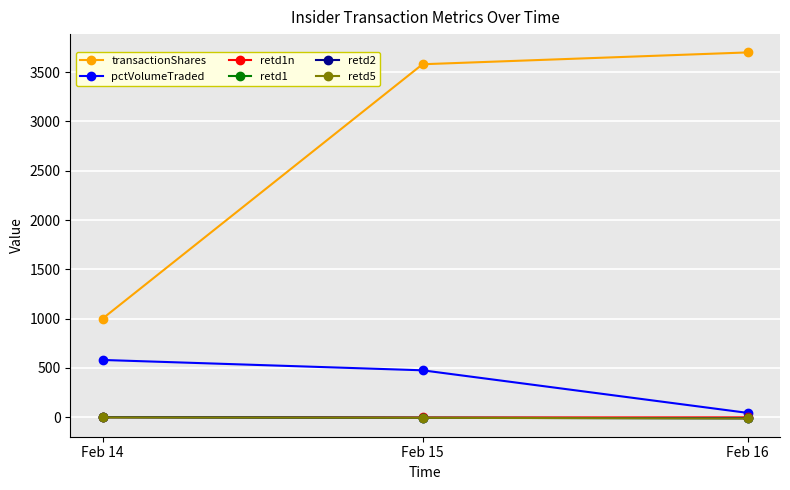

Is the value of pctVolumeTraded at Feb 15 greater than the value of retd2 at Feb 16?

Yes